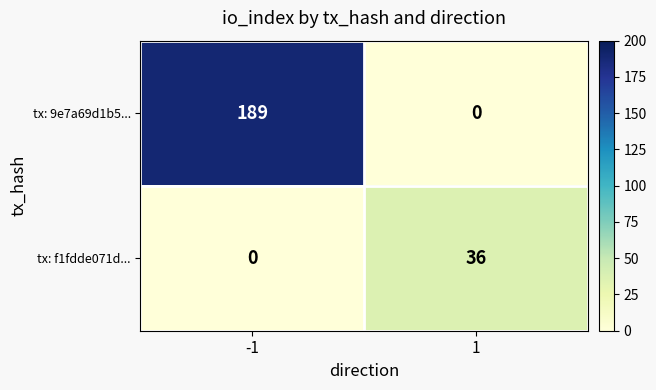

Reading right to left, transcribe all the data shown in this chart.

tx: 9e7a69d1b5...: 0	189
tx: f1fdde071d...: 36	0